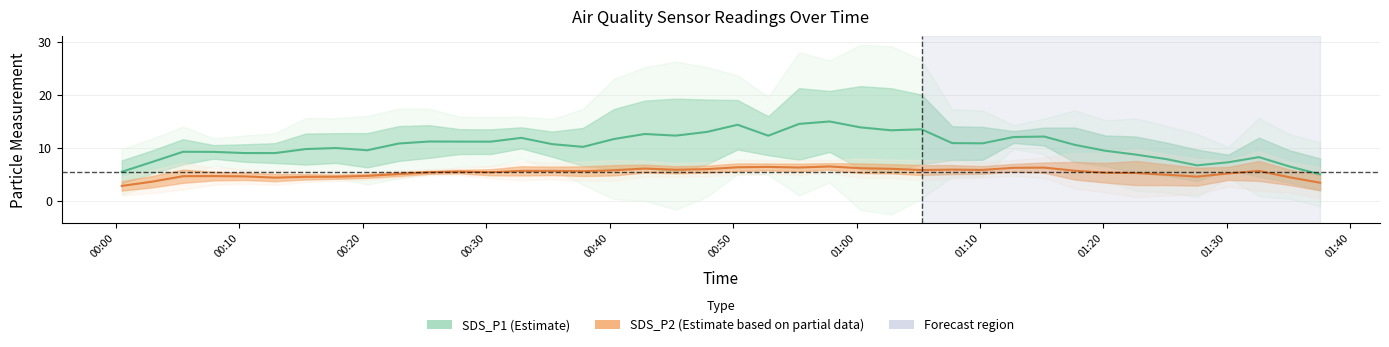

True or false: SDS_P2 (Estimate based on partial data) and SDS_P1 (Estimate) cross at least once.

False